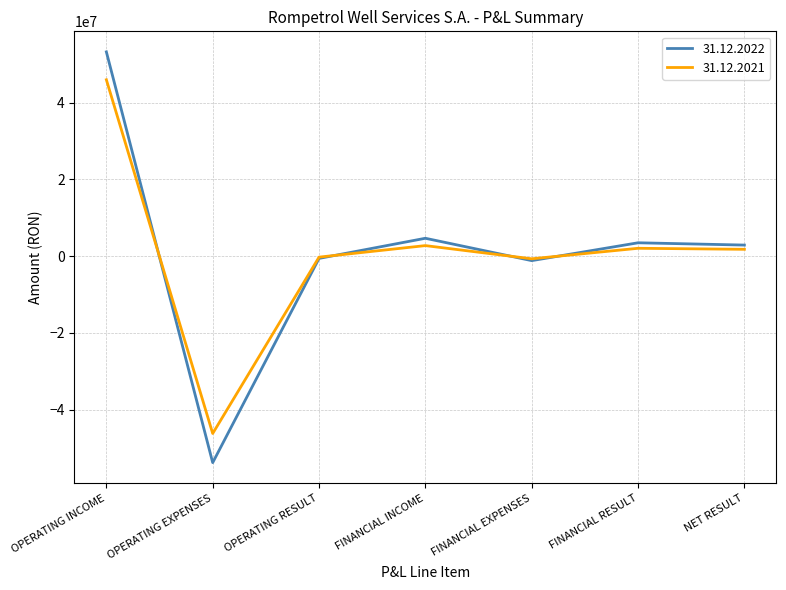

Is it true that 31.12.2021 equals 80876394 at OPERATING INCOME?

False